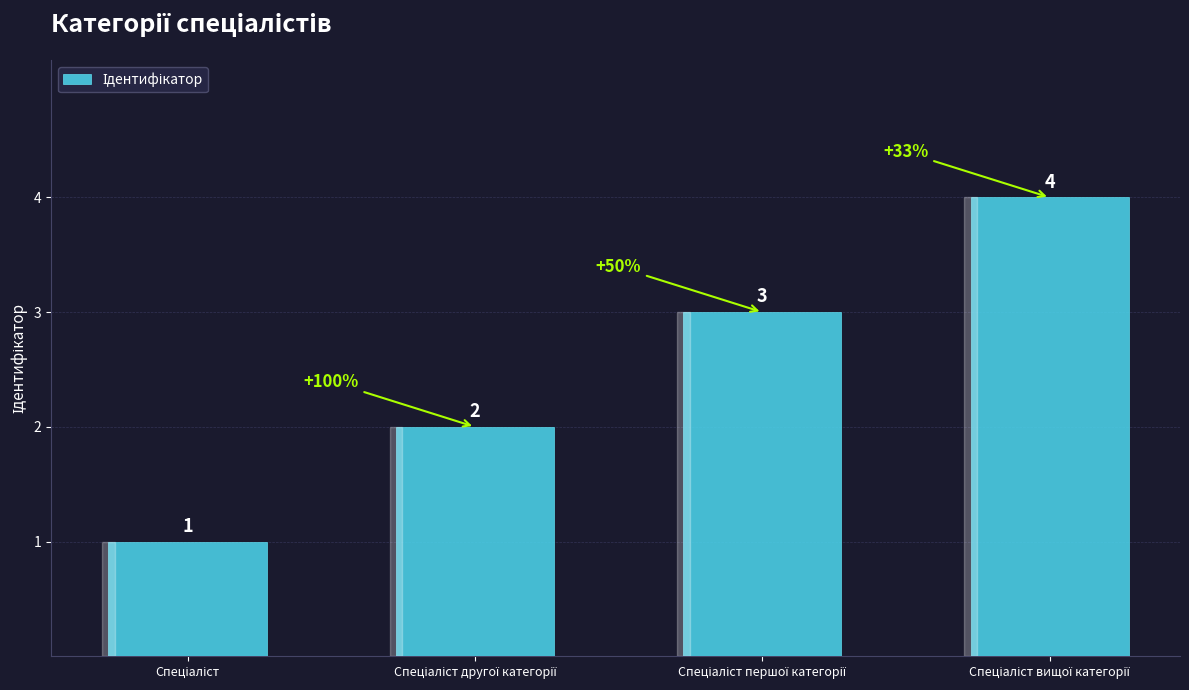

Count the values in the range 2 to 4.

3